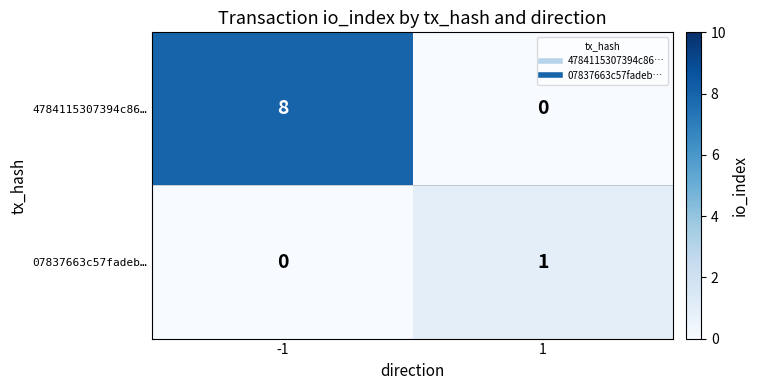

Rank the series by their maximum value, from lowest to highest.

07837663c57fadeb…, 4784115307394c86…